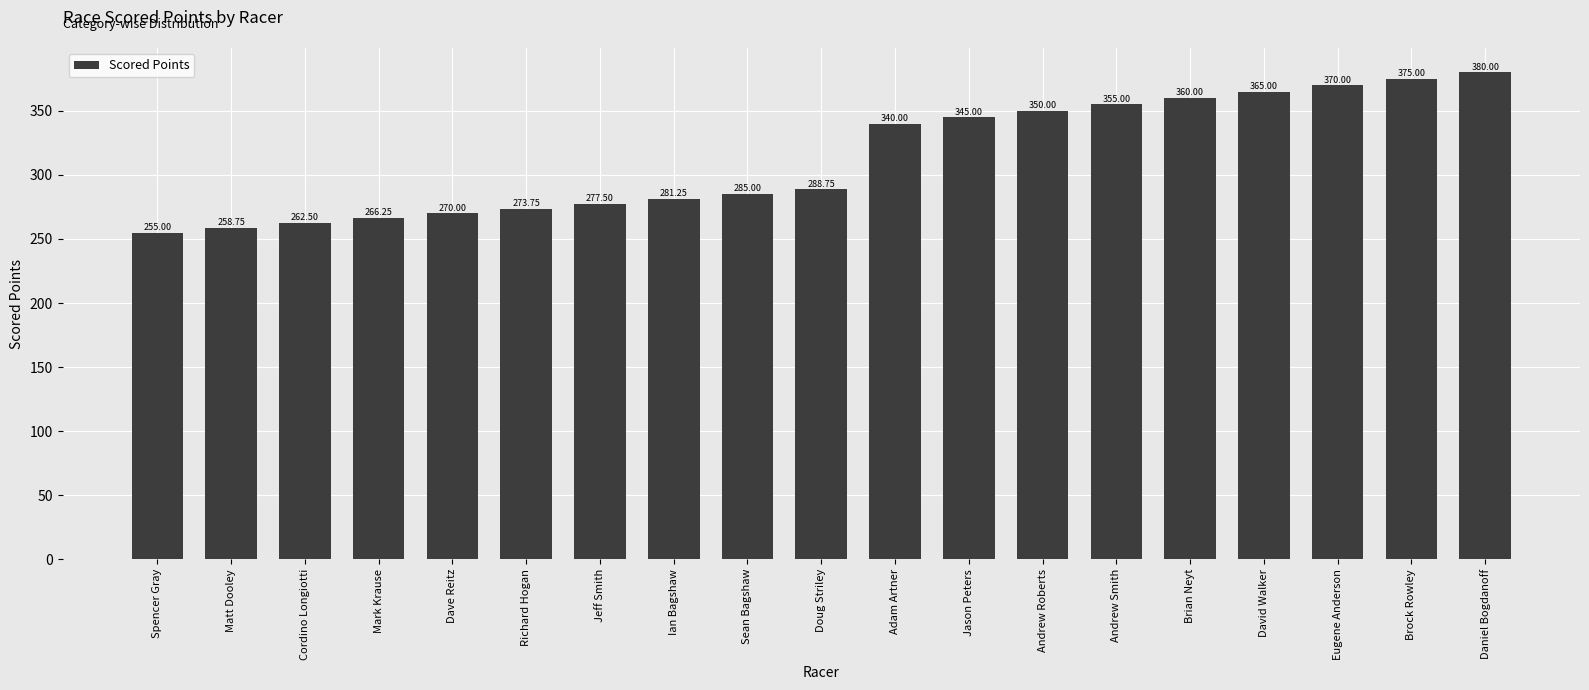

What is the label of the 18th bar from the left?

Brock Rowley